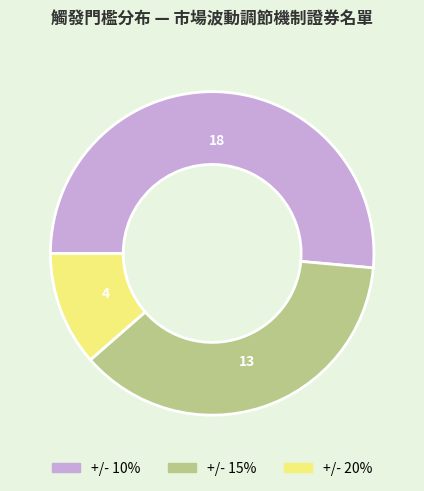

Rank the categories by value from highest to lowest.

+/- 10%, +/- 15%, +/- 20%